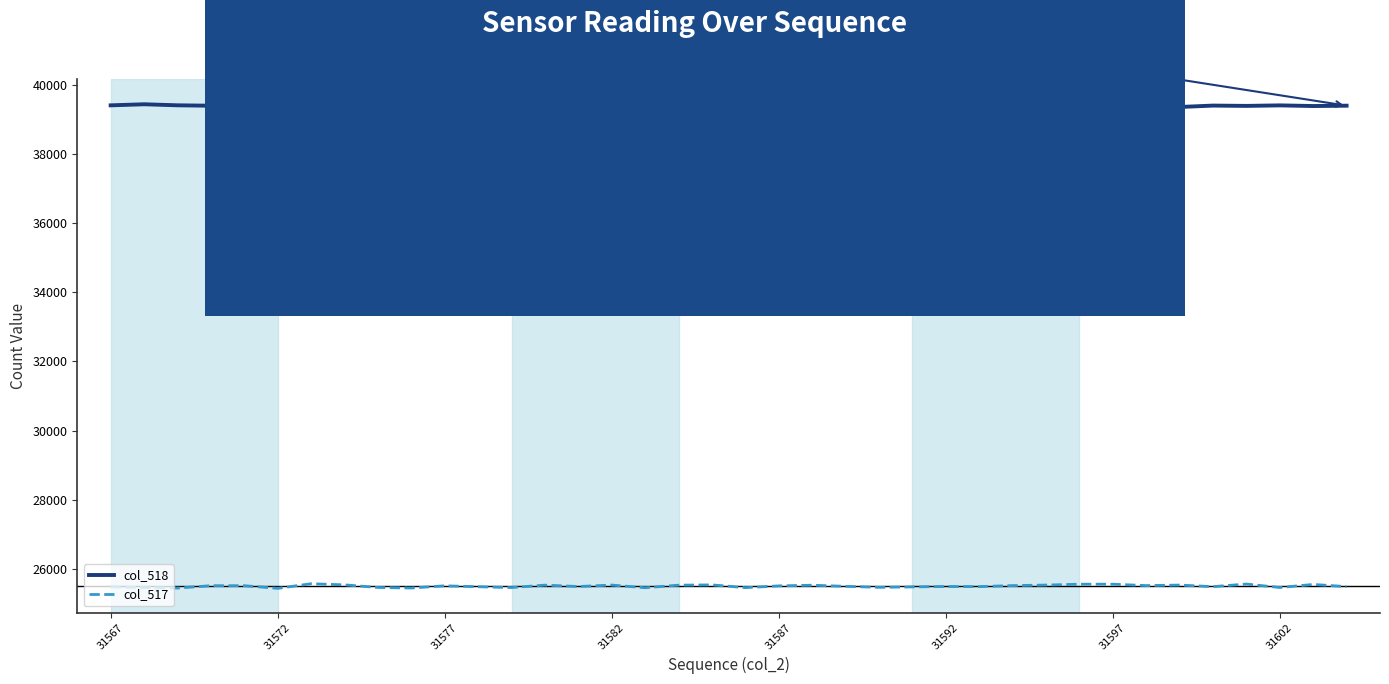

How many values in the col_518 series are below 39395?

19